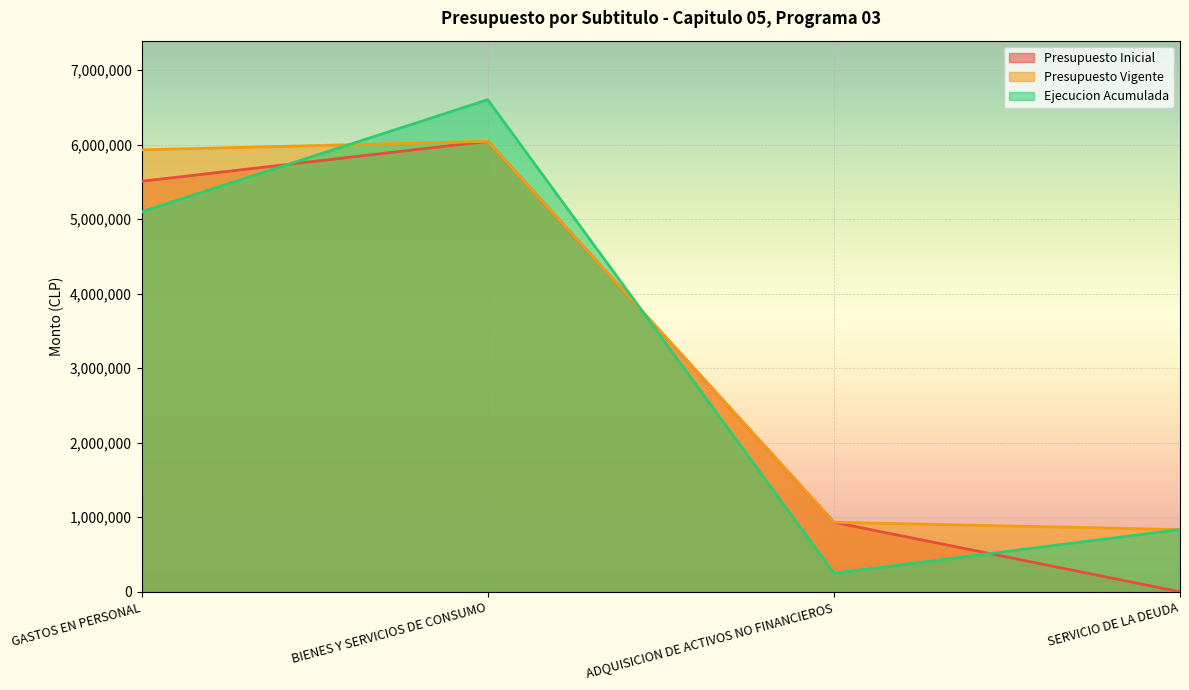

What is the total value across all series at BIENES Y SERVICIOS DE CONSUMO?

18691496